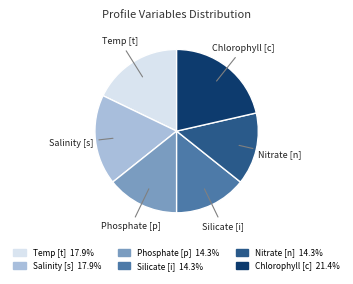

Does any single category account for the majority?

No